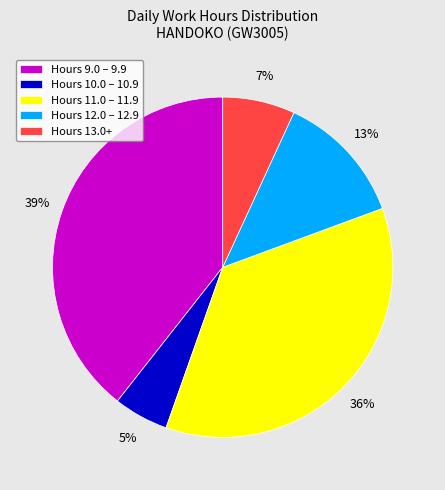

Which slice is the largest?

Hours 9.0 – 9.9